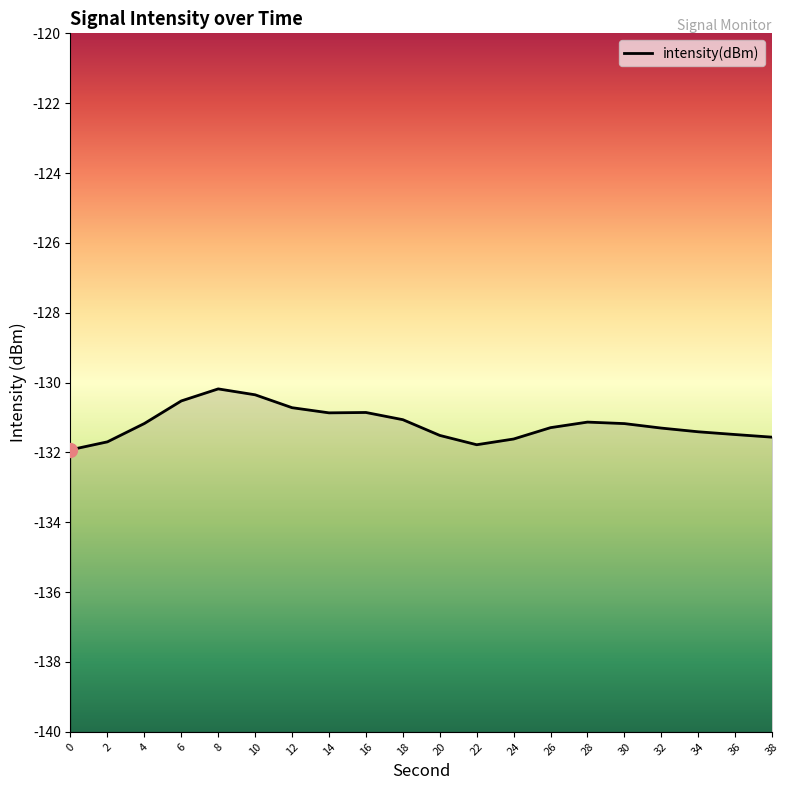

Where is the first local maximum?

8